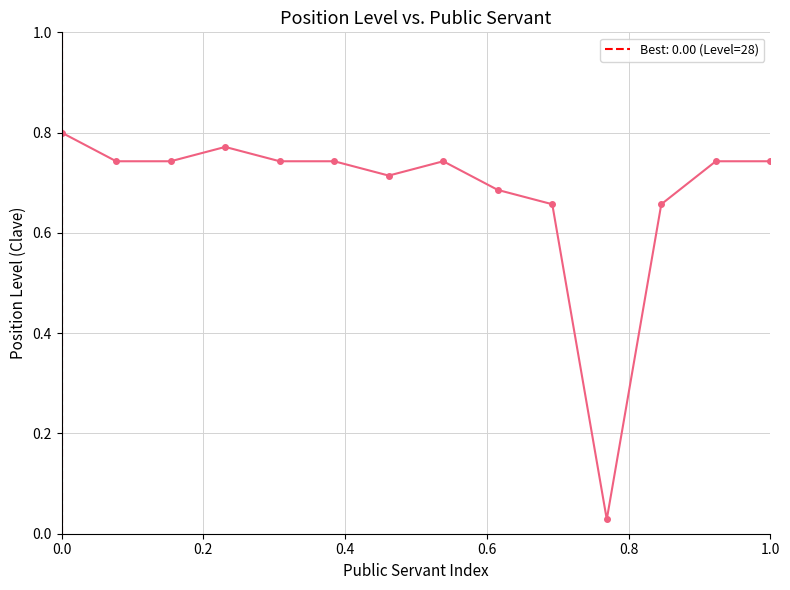

How many lines are shown in the chart?

1